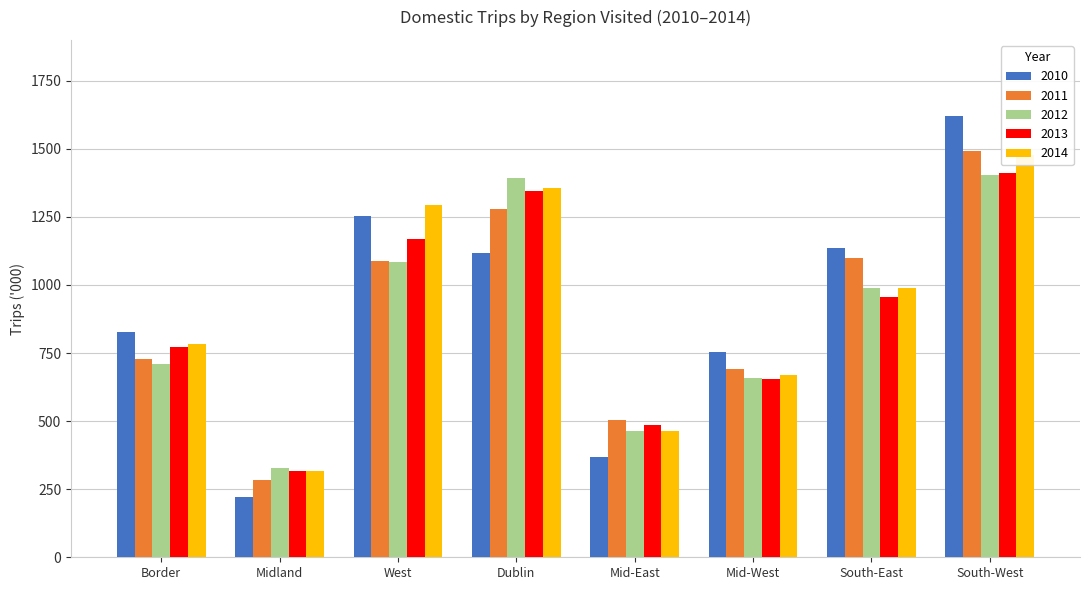

Reading left to right, transcribe all the data shown in this chart.

2010: 826.6	223.1	1252.6	1116.3	368.9	754.2	1136.2	1621.9
2011: 729.2	284.3	1088.6	1278.8	502.8	692.1	1100.6	1492.8
2012: 710.9	328.7	1084.1	1391.5	463.0	658.9	990.5	1402.9
2013: 772.4	315.9	1168.1	1344.2	487.4	654.8	957.4	1411.2
2014: 784.9	315.0	1294.0	1356.8	465.1	670.6	990.2	1477.6